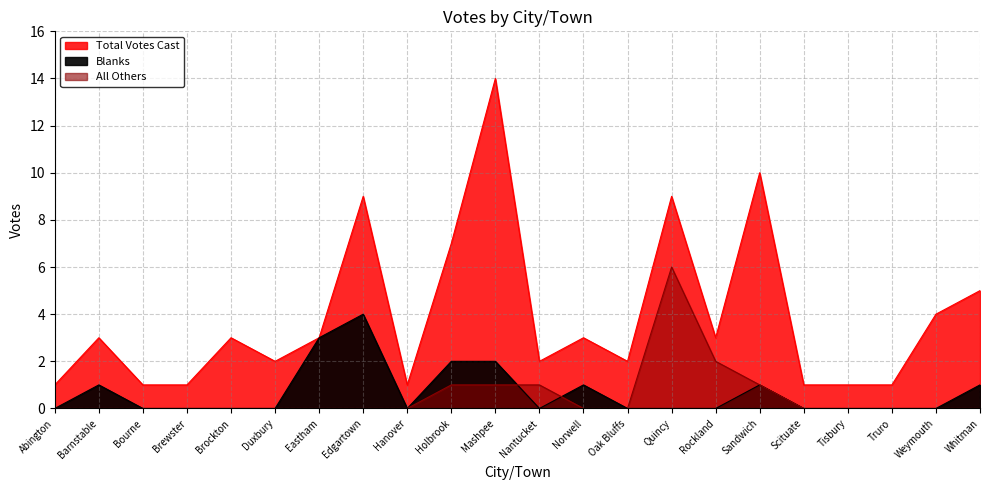

Which has a higher value, Holbrook or Truro?

Holbrook